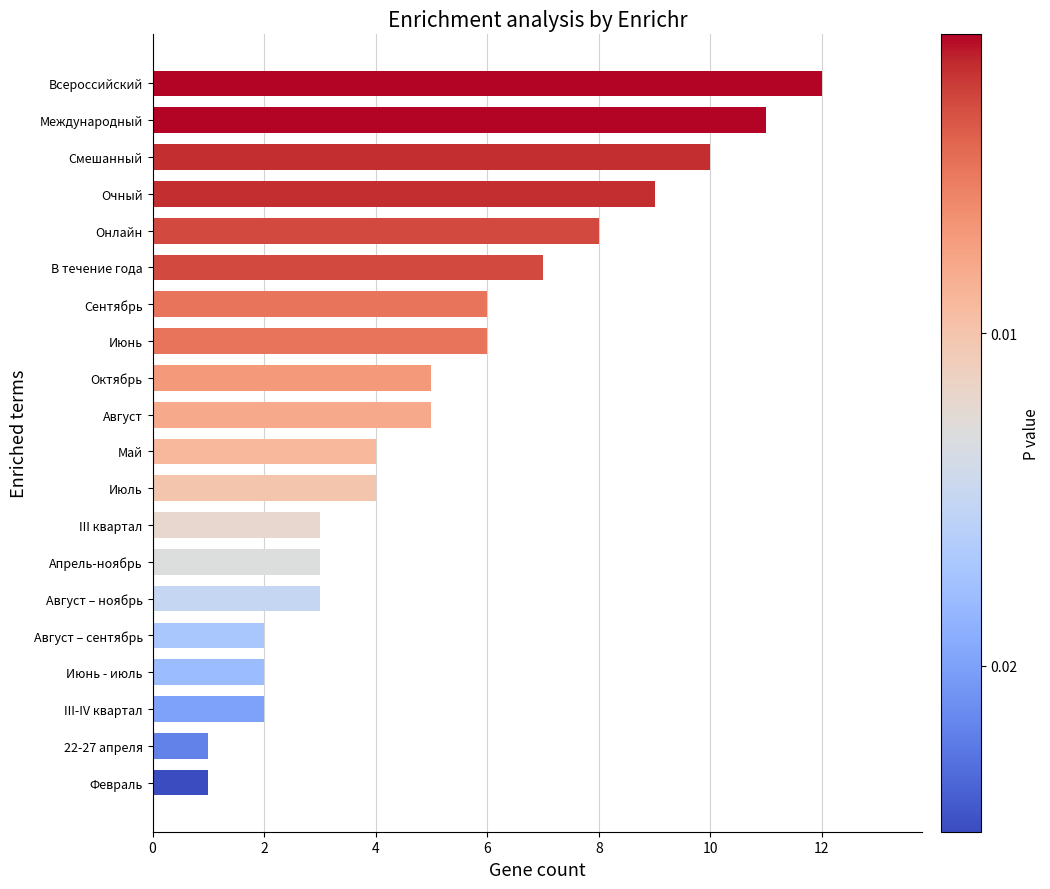

What is the label of the 17th bar from the bottom?

Очный